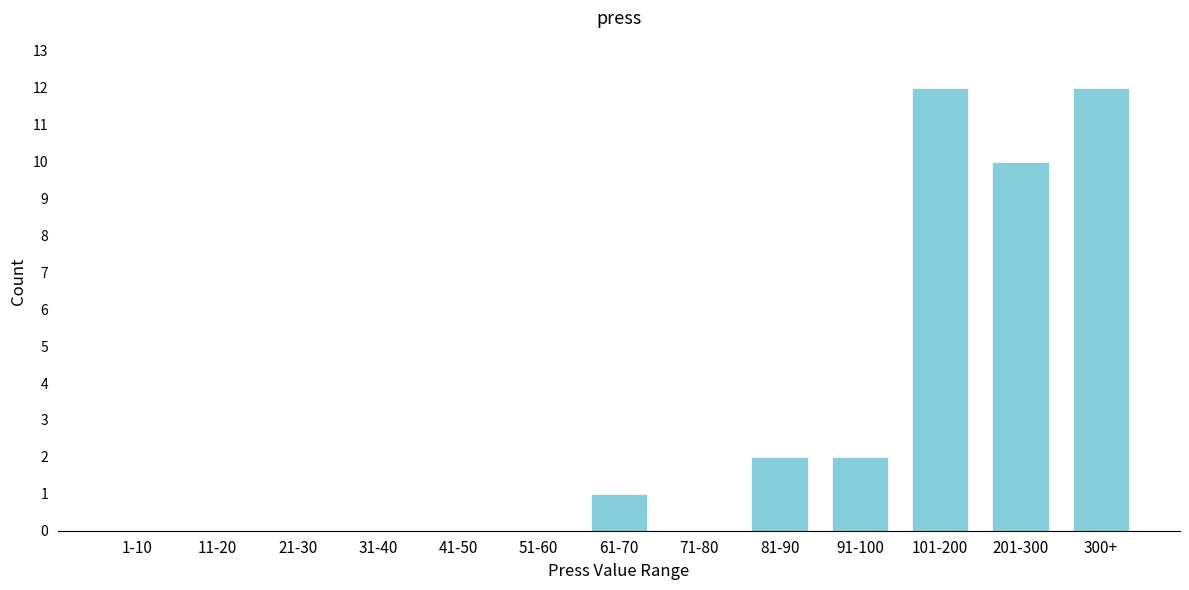

Reading right to left, what are all the values shown in this chart?

300+=12	201-300=10	101-200=12	91-100=2	81-90=2	71-80=0	61-70=1	51-60=0	41-50=0	31-40=0	21-30=0	11-20=0	1-10=0